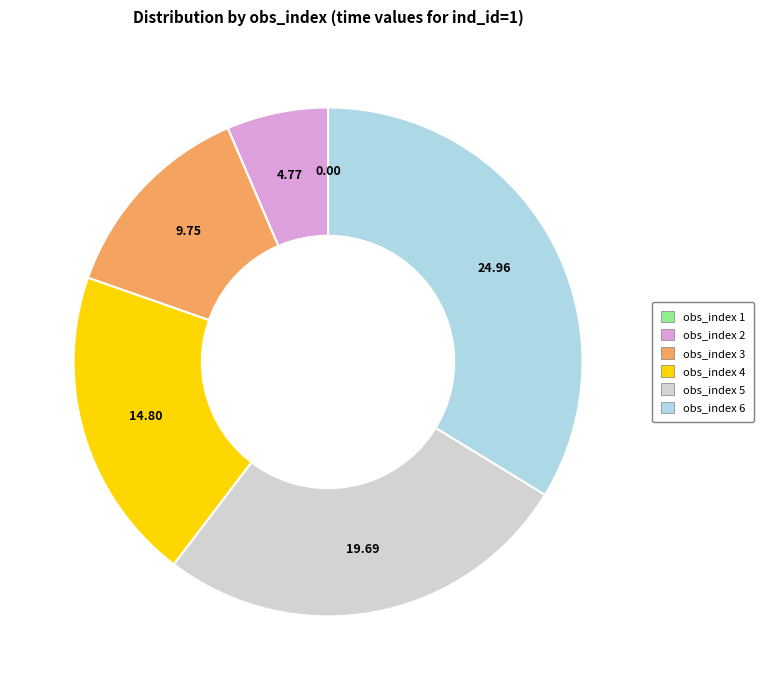

Does obs_index 3 account for over 50% of the chart?

No